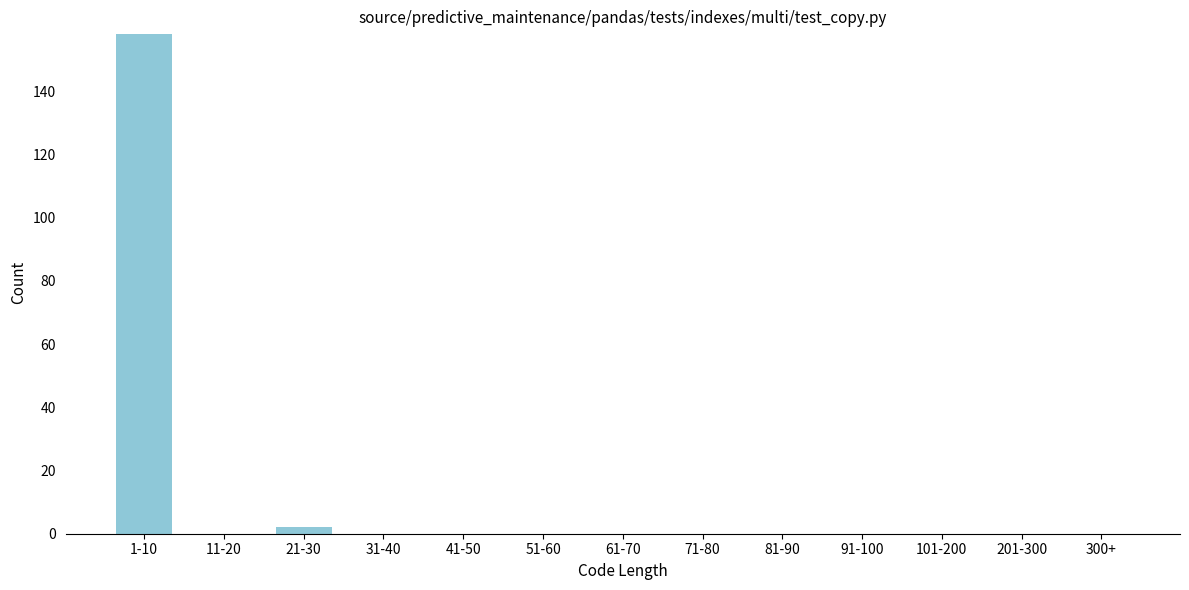

Reading left to right, extract all data points from this chart.

1-10=158	11-20=0	21-30=2	31-40=0	41-50=0	51-60=0	61-70=0	71-80=0	81-90=0	91-100=0	101-200=0	201-300=0	300+=0